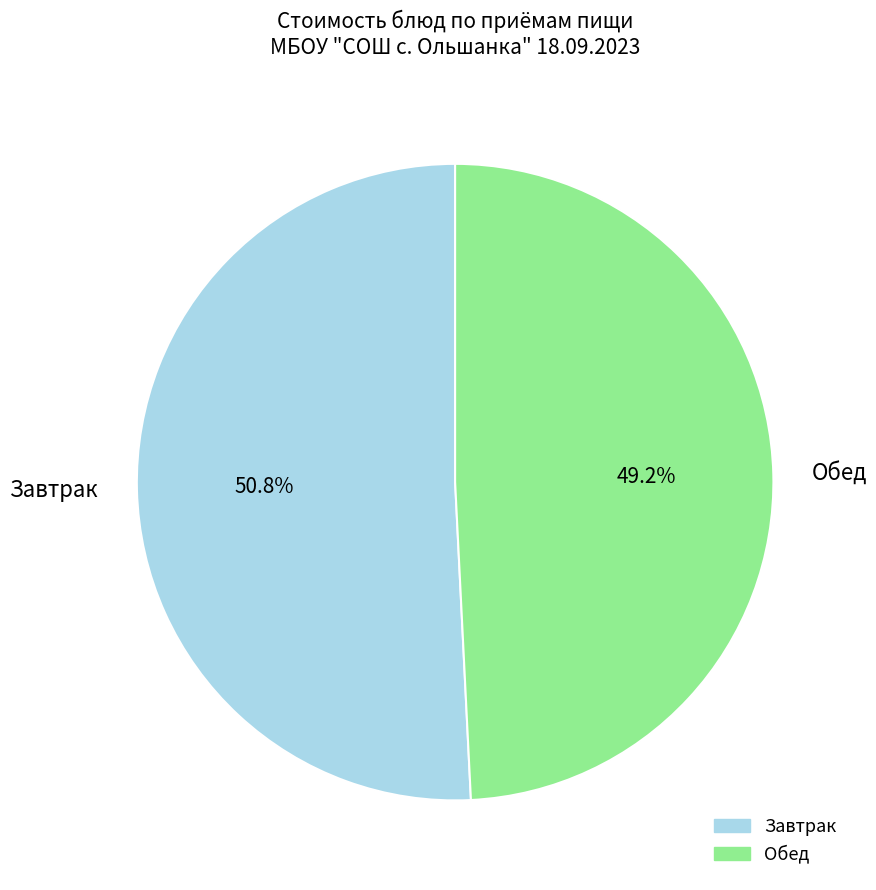

Count the number of slices in the pie.

2